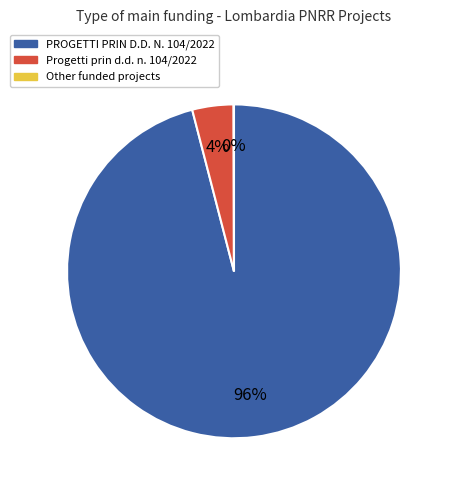

To the nearest percent, what is the difference between the largest and smallest slice percentages?

96%